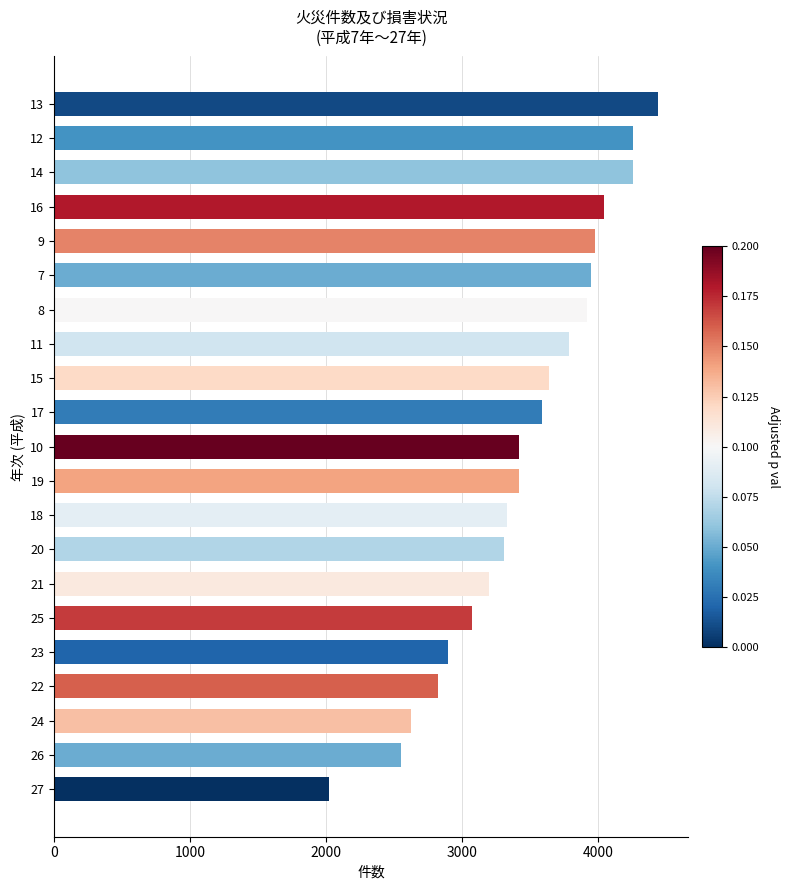

The value at 18 is 2190. True or false?

False